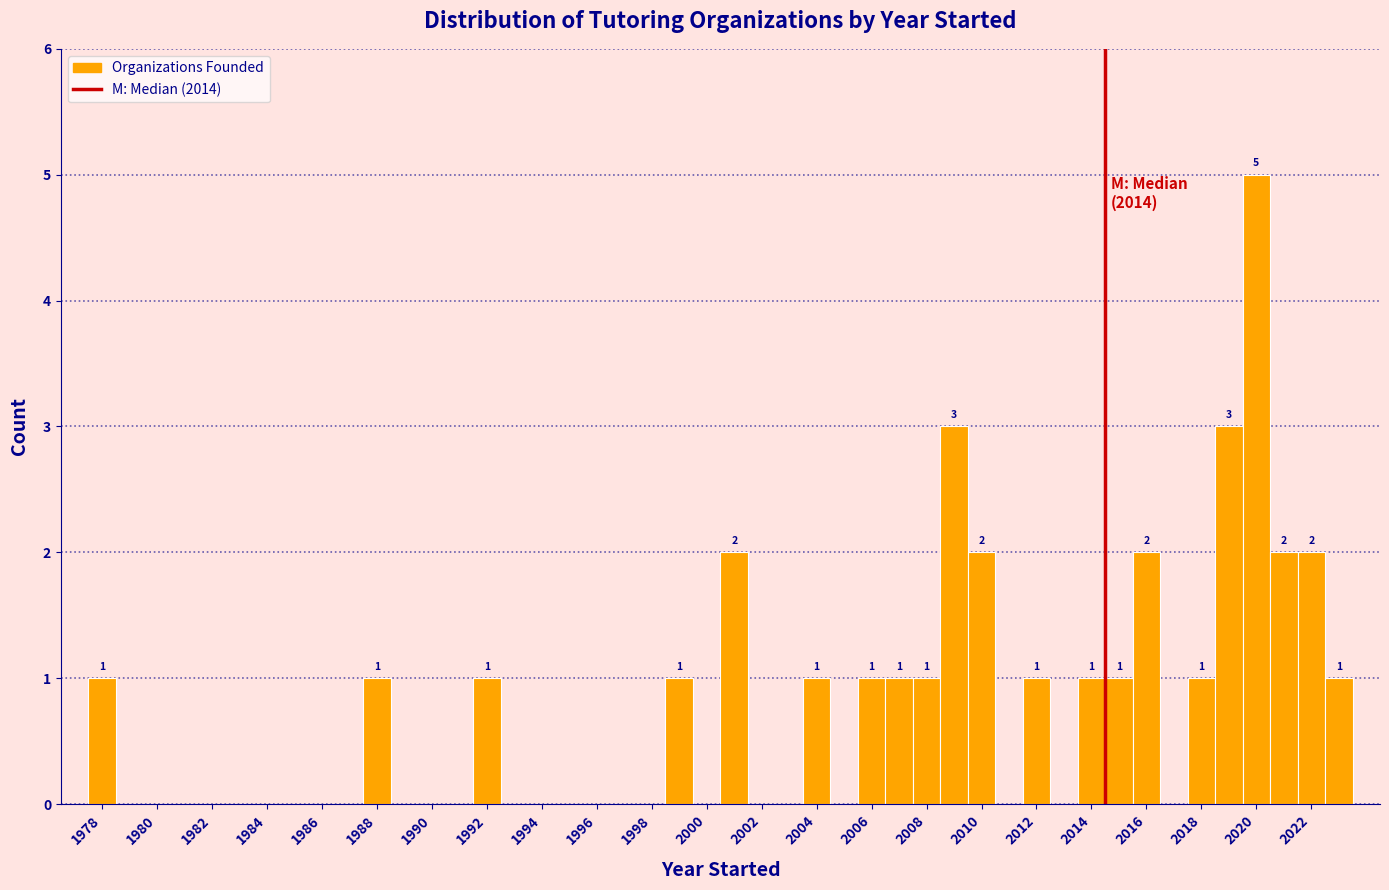

Which range on the x-axis has the tallest bar?

2019.5 to 2020.5